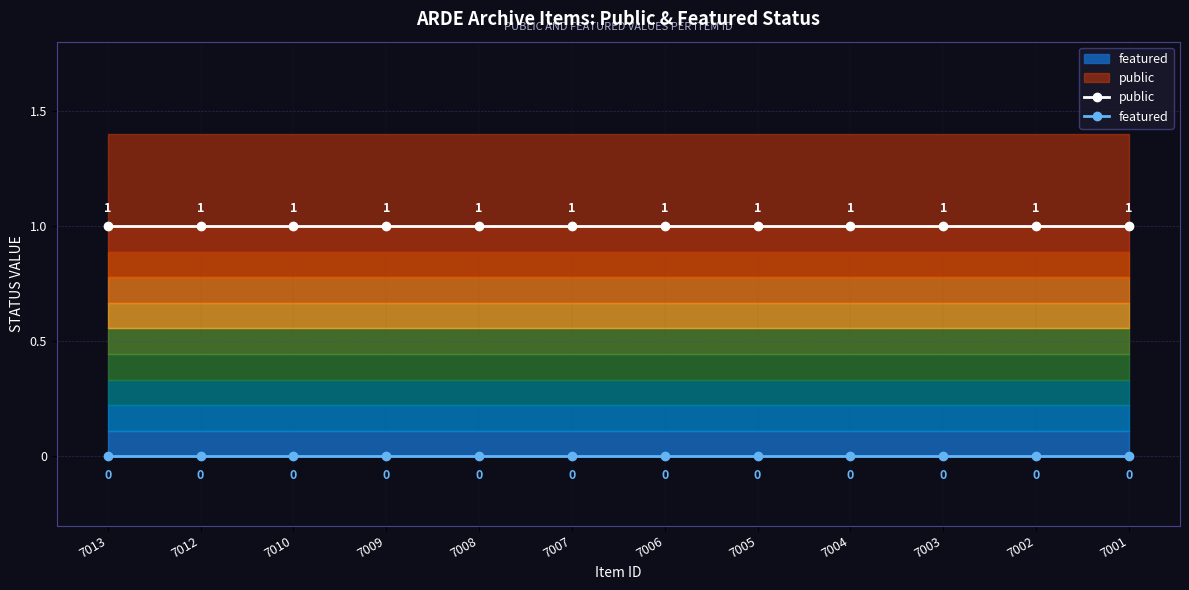

Which series changed the most between 7010 and 7008?

public